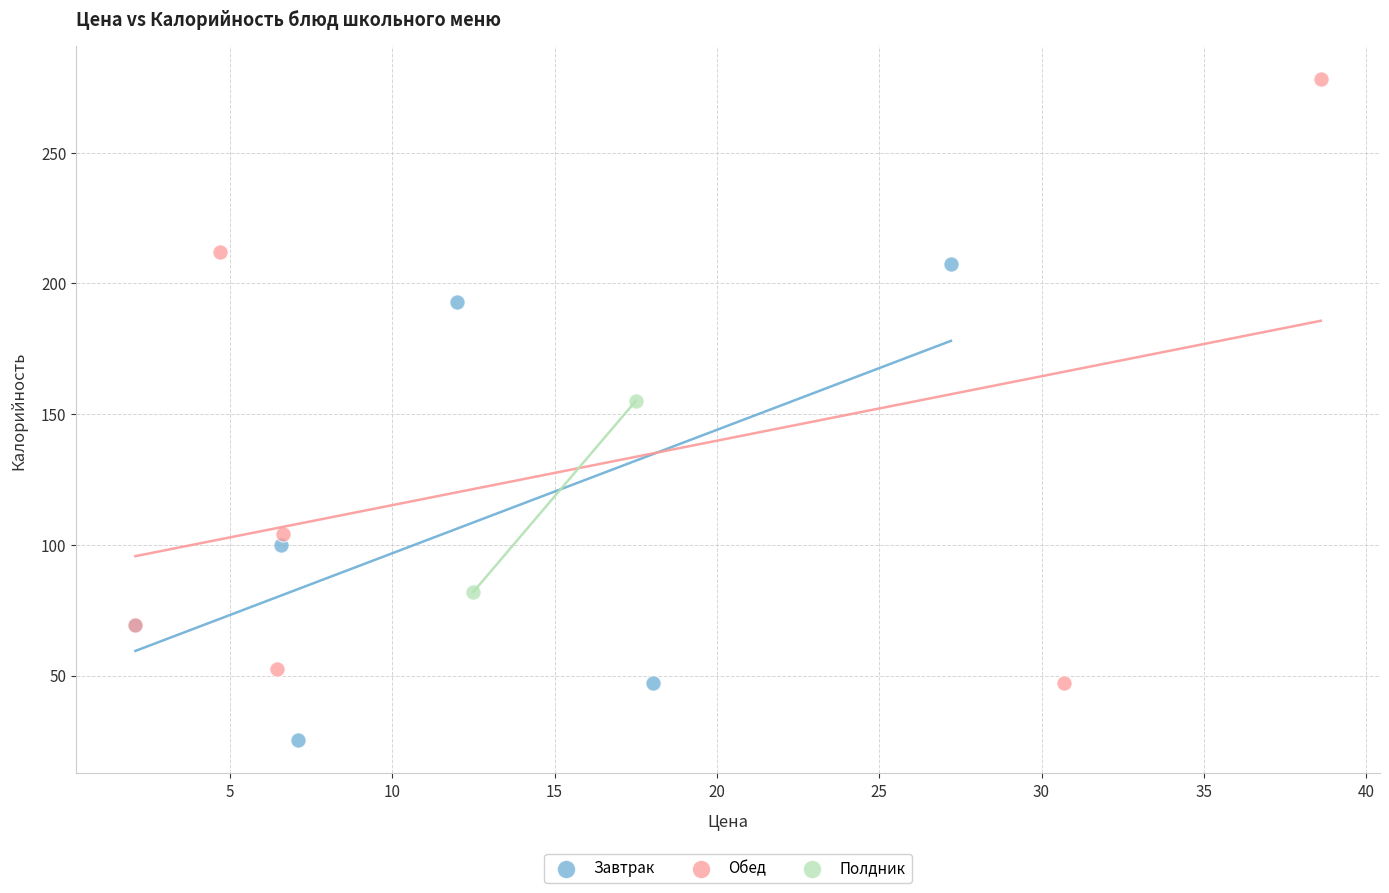

What are all the series names shown in the legend?

Завтрак, Обед, Полдник